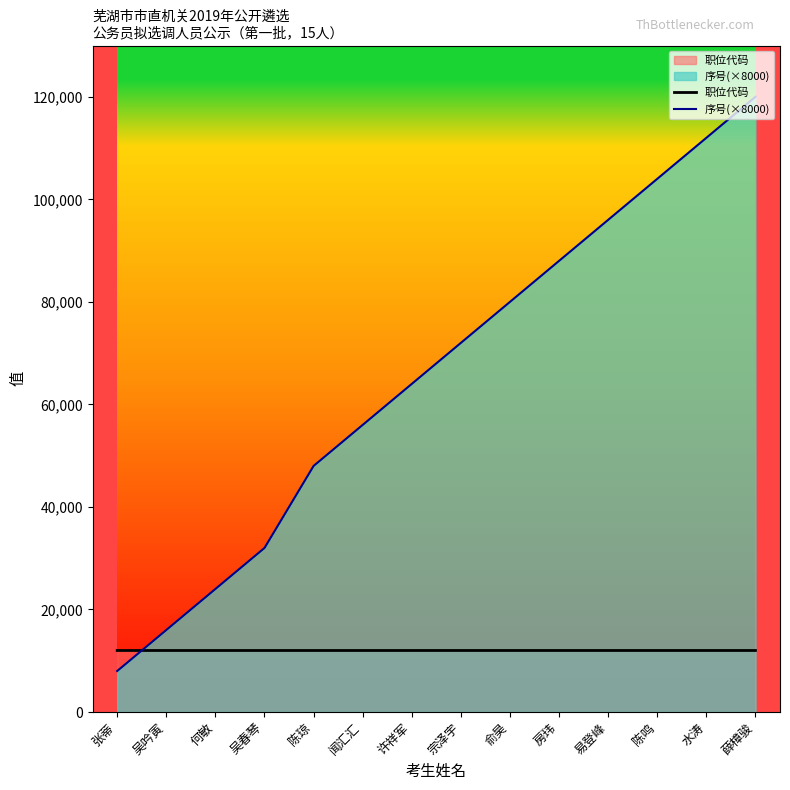

What is the sum of the 职位代码 values at 许祥军 and 张蒂?

24000.8